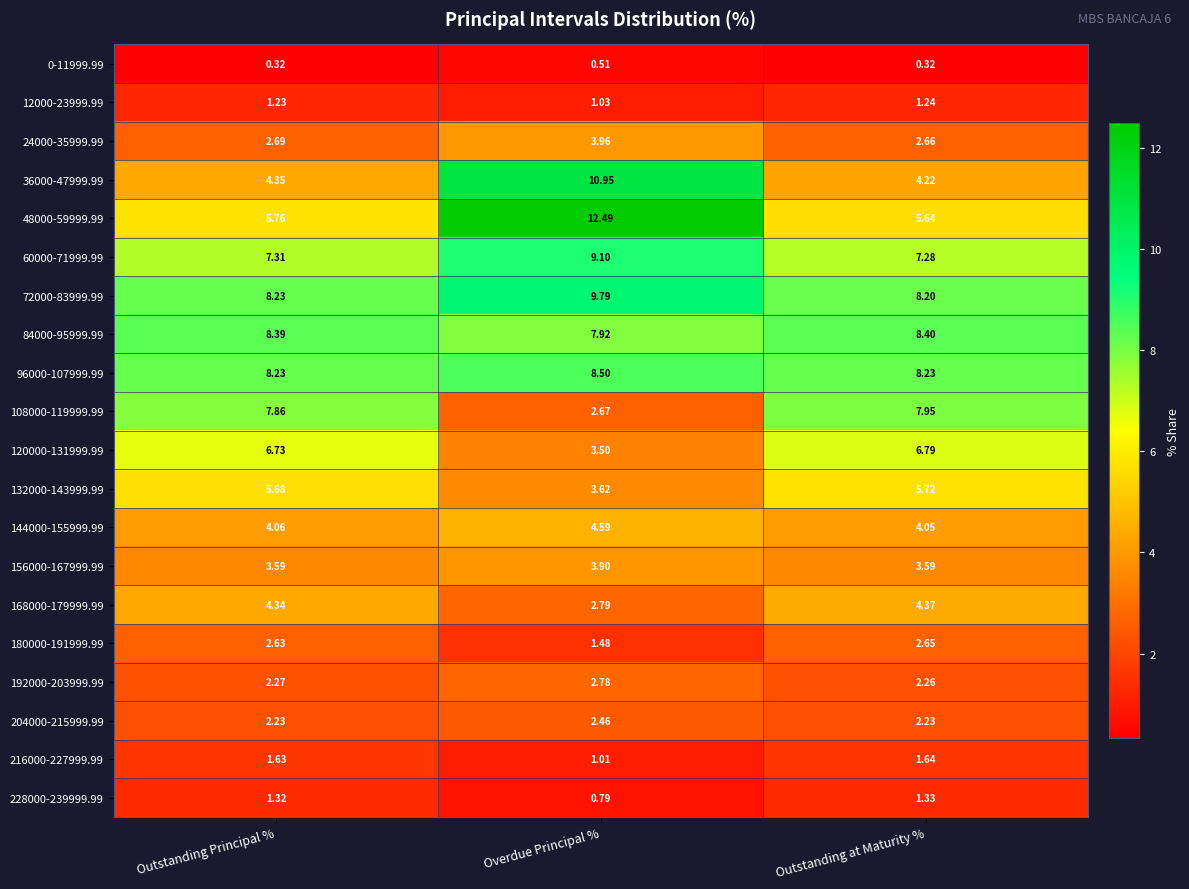

At which category is the sum across all series the highest?

Overdue Principal %